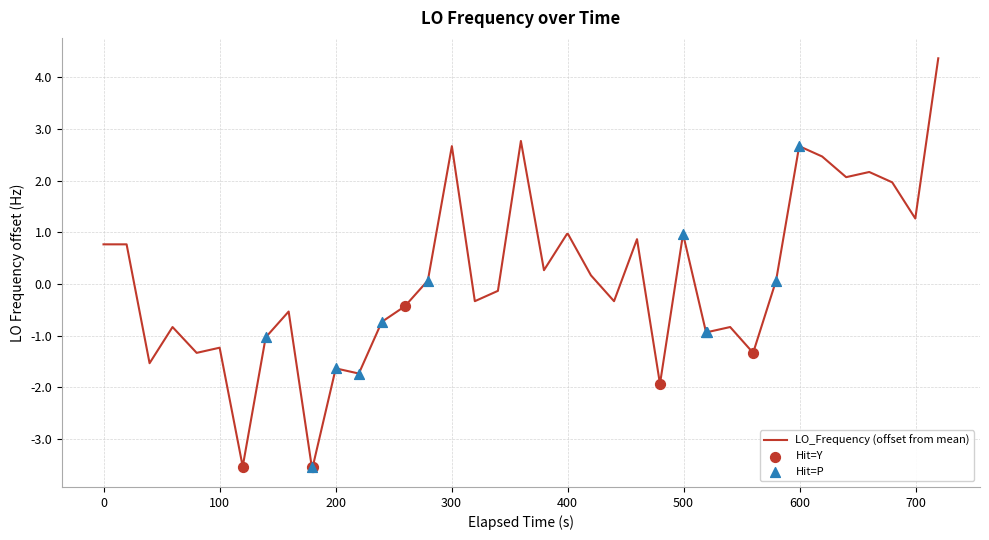

What is the smallest value displayed?

-3.5